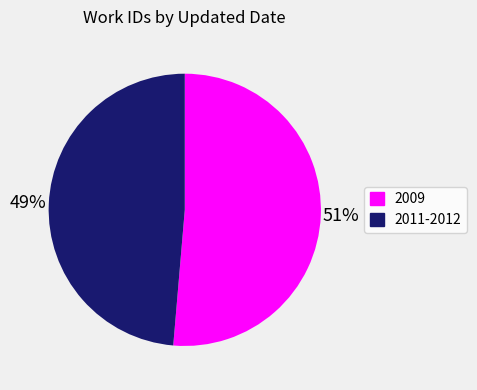

Is there any slice that represents more than half of the pie?

Yes